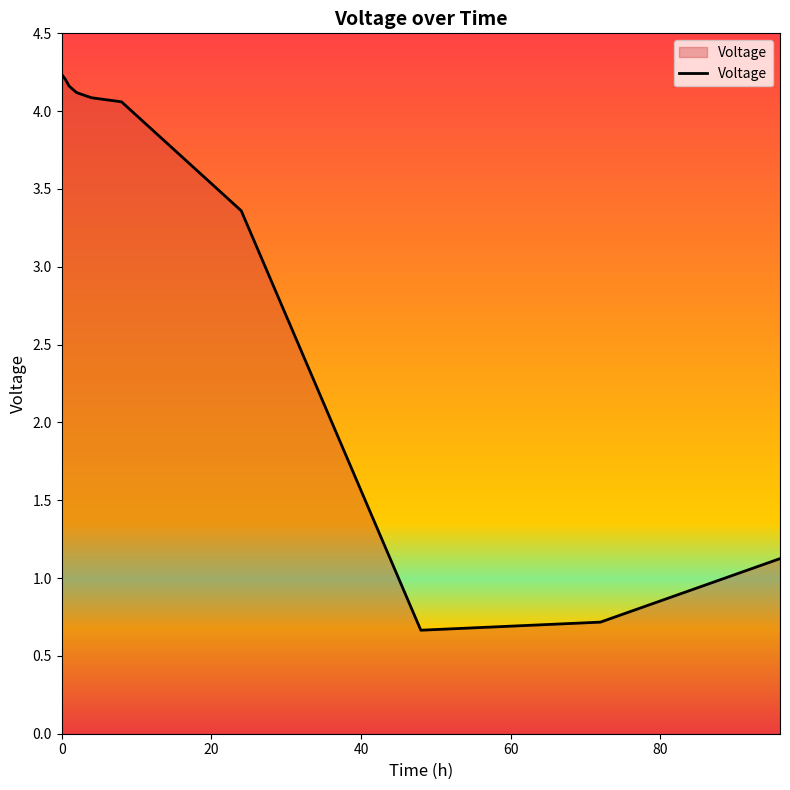

What is the difference between the maximum and minimum values?

3.6